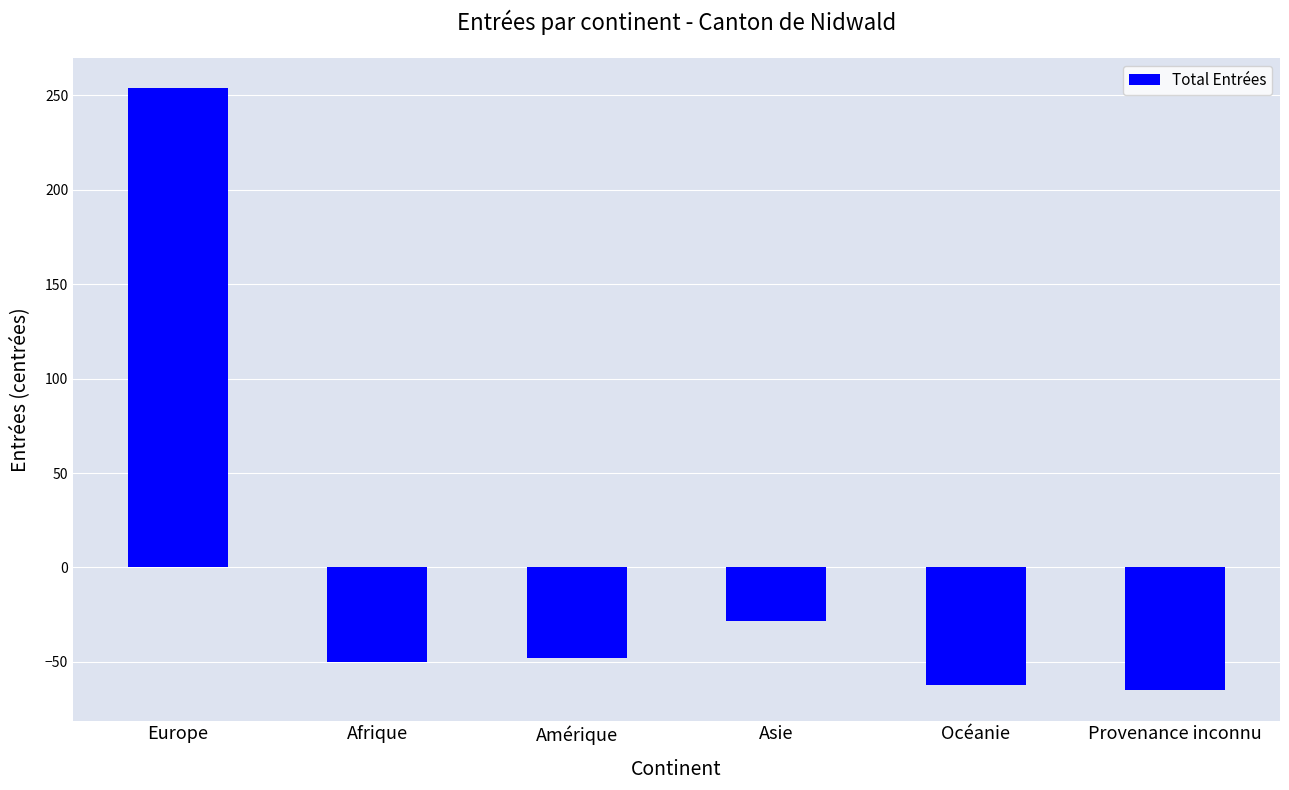

What is the value of the 4th bar from the left?

-28.2